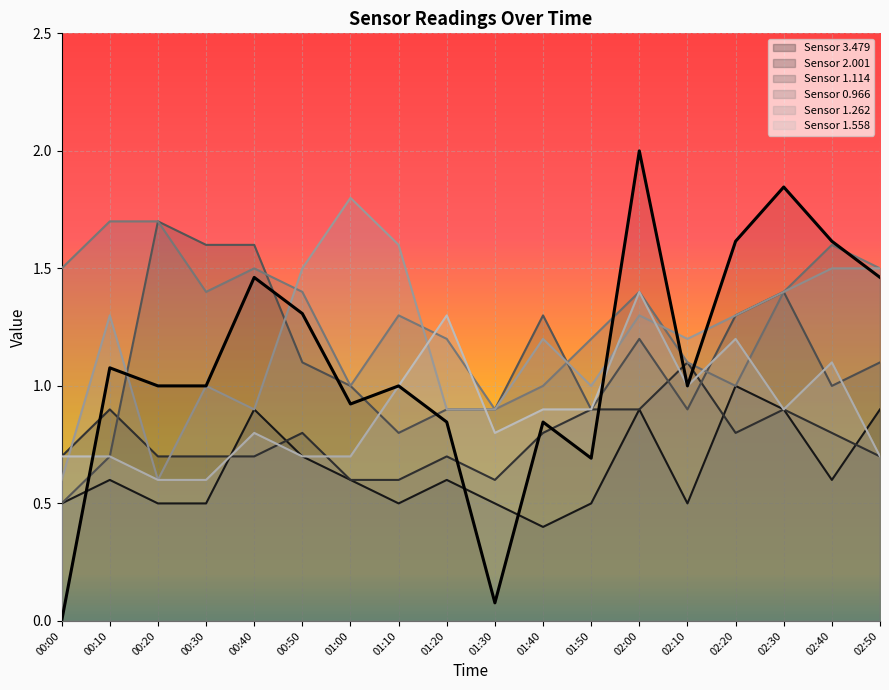

How many points are higher than both their immediate neighbors (excluding endpoints)?

6